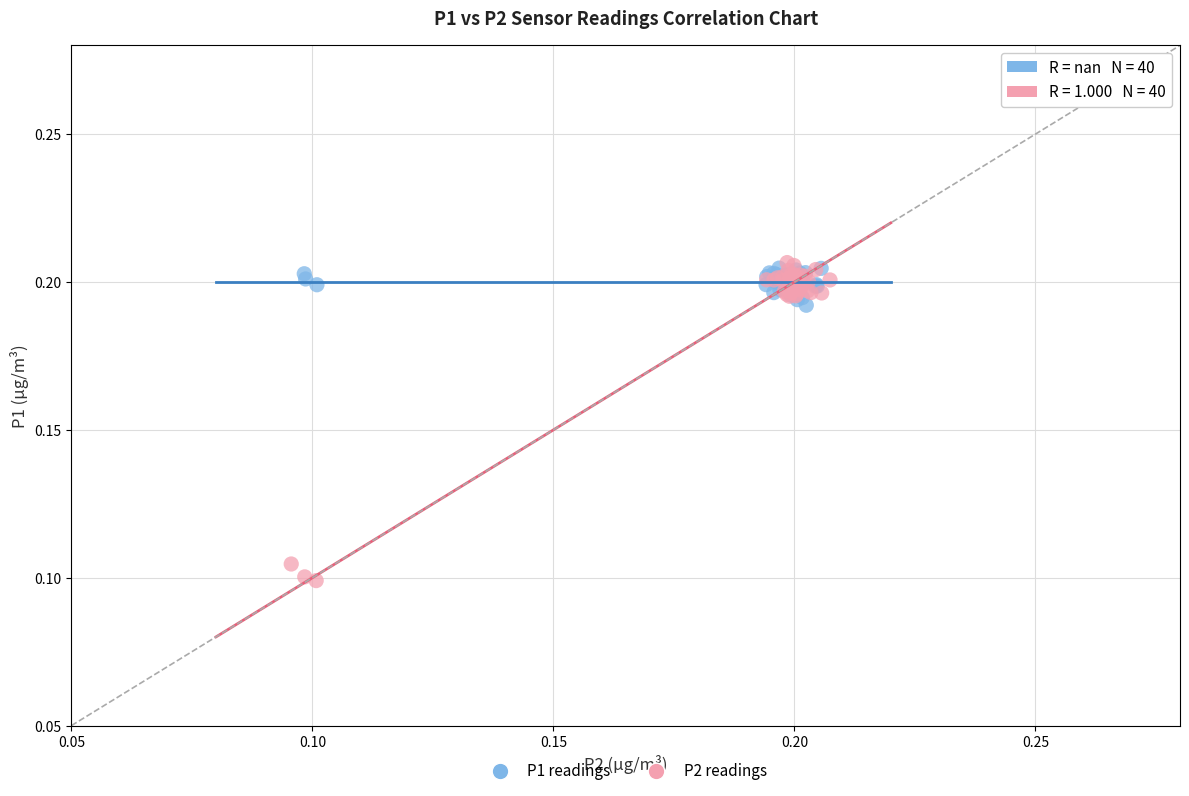

Which series reaches the minimum Y coordinate?

P2 readings